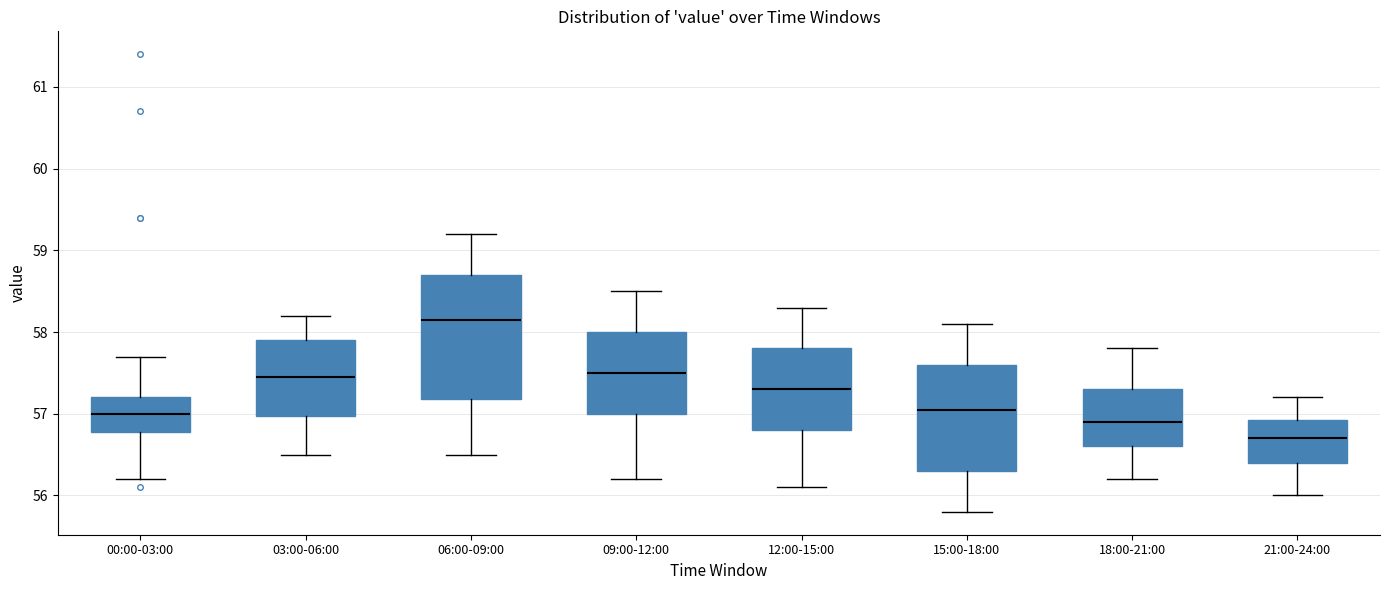

Reading left to right, transcribe this box plot: for each box, give where its median line is, the range the box spans, and where its two whiskers end, as read against the y-axis. The values are not printed on the chart, so give them approximately, as read against the axis.

00:00-03:00: median 57.0, box 56.8 to 57.2, whiskers 56.2 to 57.7
03:00-06:00: median 57.5, box 57.0 to 57.9, whiskers 56.5 to 58.2
06:00-09:00: median 58.2, box 57.2 to 58.7, whiskers 56.5 to 59.2
09:00-12:00: median 57.5, box 57.0 to 58.0, whiskers 56.2 to 58.5
12:00-15:00: median 57.3, box 56.8 to 57.8, whiskers 56.1 to 58.3
15:00-18:00: median 57.1, box 56.3 to 57.6, whiskers 55.8 to 58.1
18:00-21:00: median 56.9, box 56.6 to 57.3, whiskers 56.2 to 57.8
21:00-24:00: median 56.7, box 56.4 to 56.9, whiskers 56.0 to 57.2